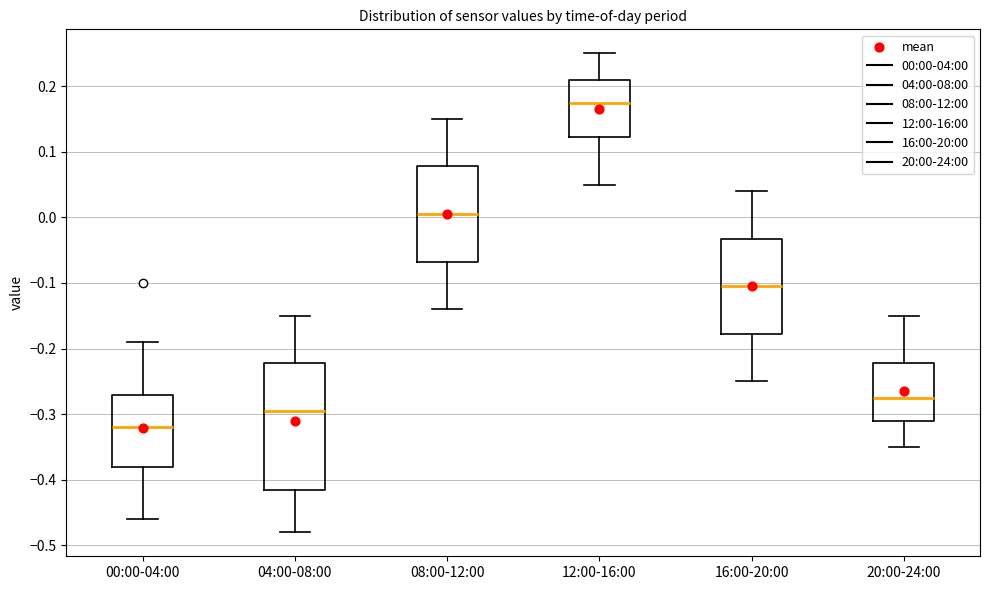

Which box has the highest median line?

12:00-16:00